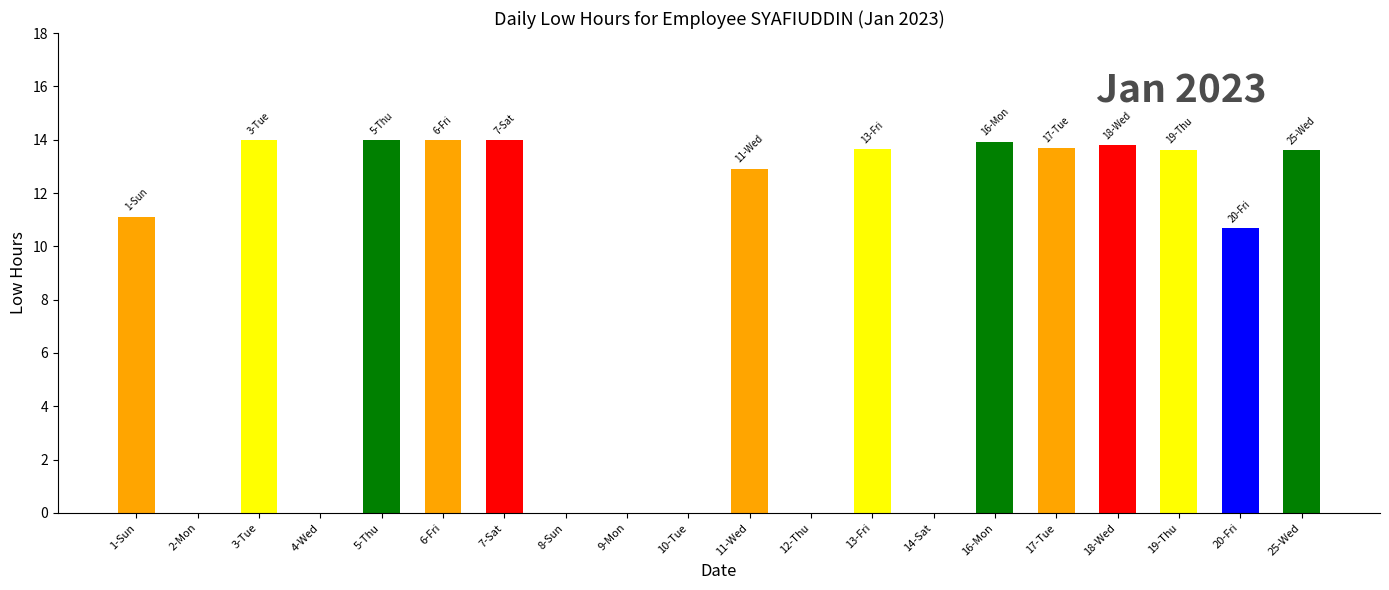

What is the change in value from 3-Tue to 14-Sat?

-14.0